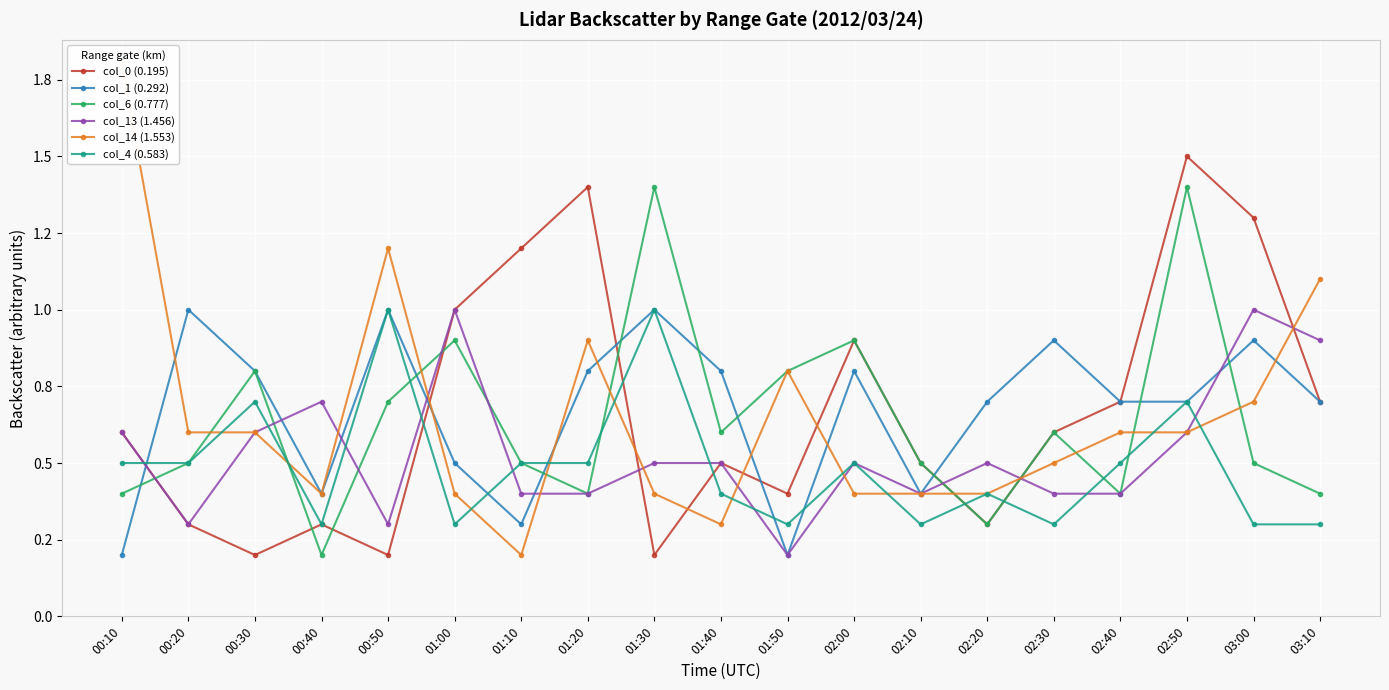

List the series in order of their peak value, highest first.

col_14 (1.553), col_0 (0.195), col_6 (0.777), col_1 (0.292), col_13 (1.456), col_4 (0.583)